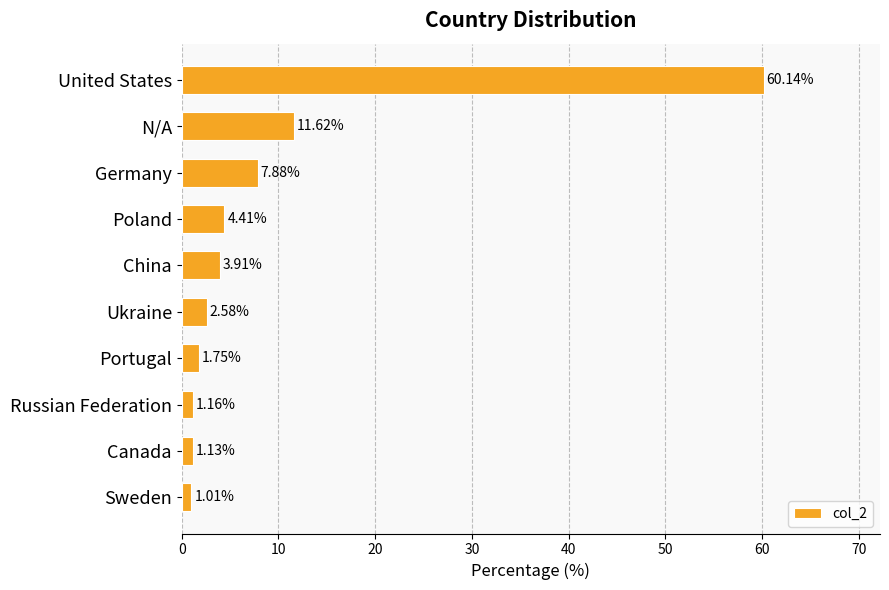

What is the label of the 7th bar from the top?

Portugal